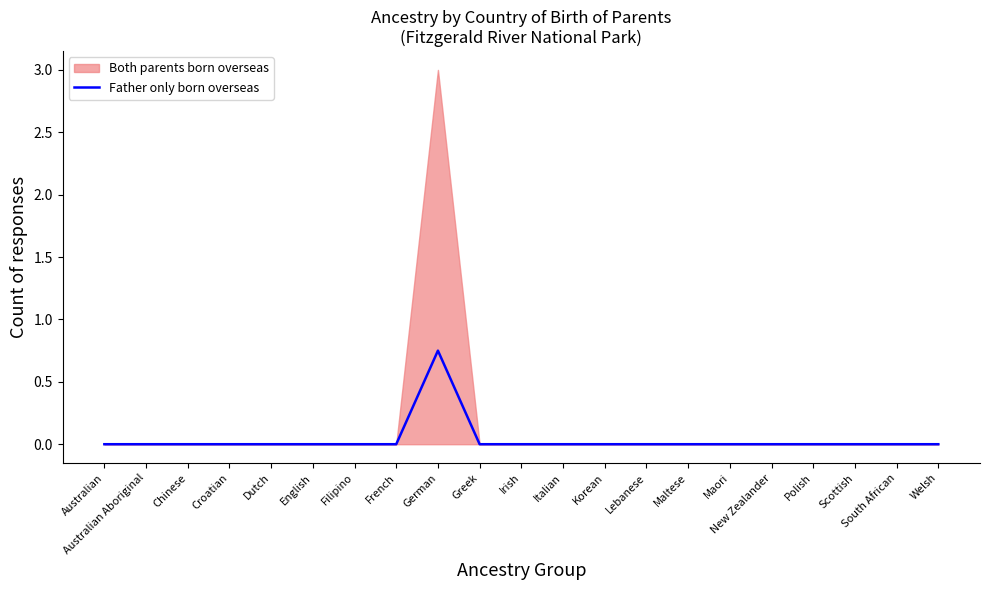

The value of Father only born overseas at Maltese is -0.2. True or false?

False